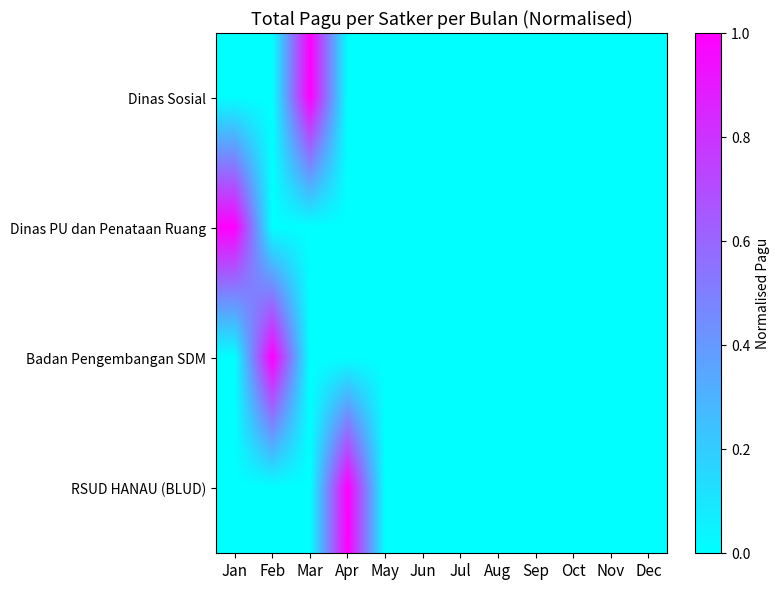

At which category does the chart reach its minimum across all series?

Jan